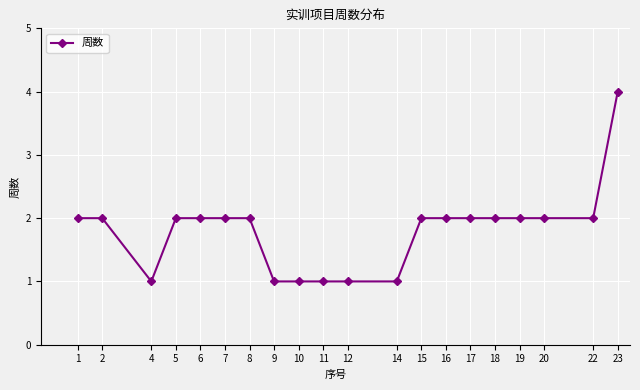

Reading left to right, extract all data points from this chart.

1=2	2=2	4=1	5=2	6=2	7=2	8=2	9=1	10=1	11=1	12=1	14=1	15=2	16=2	17=2	18=2	19=2	20=2	22=2	23=4